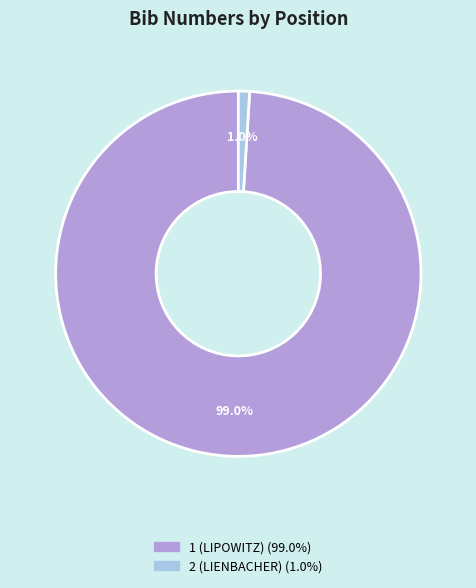

Which has a higher value, 1 (LIPOWITZ) or 2 (LIENBACHER)?

1 (LIPOWITZ)